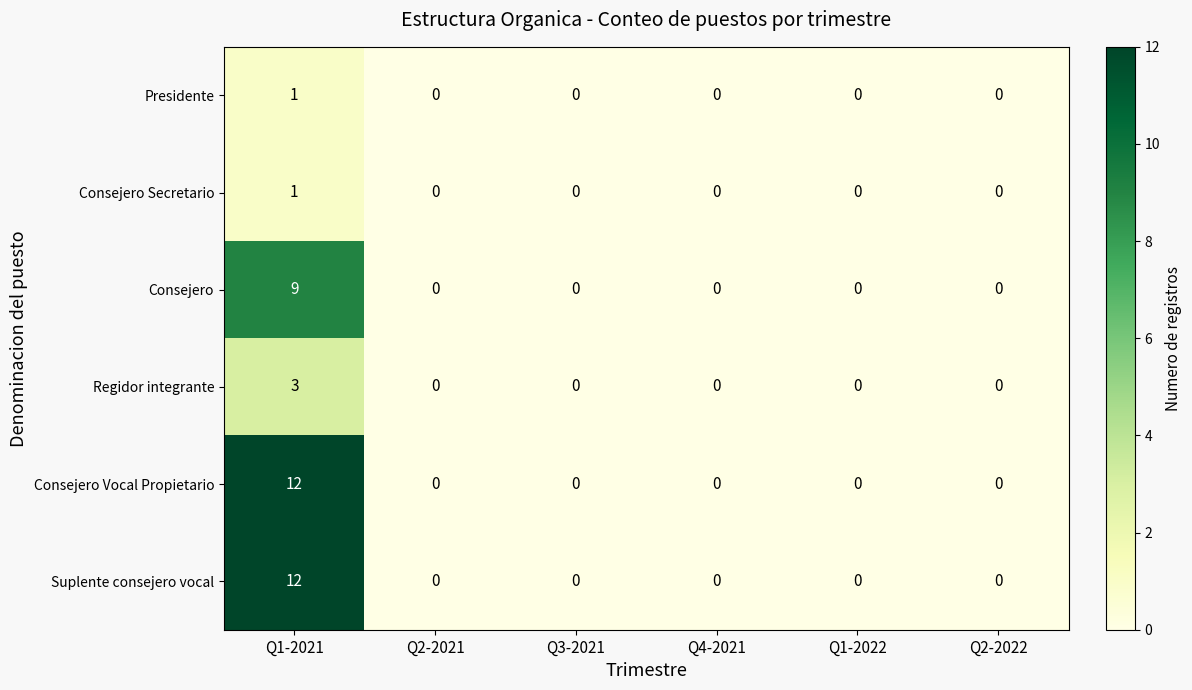

Is it true that Regidor integrante equals 3 at Q1-2021?

True